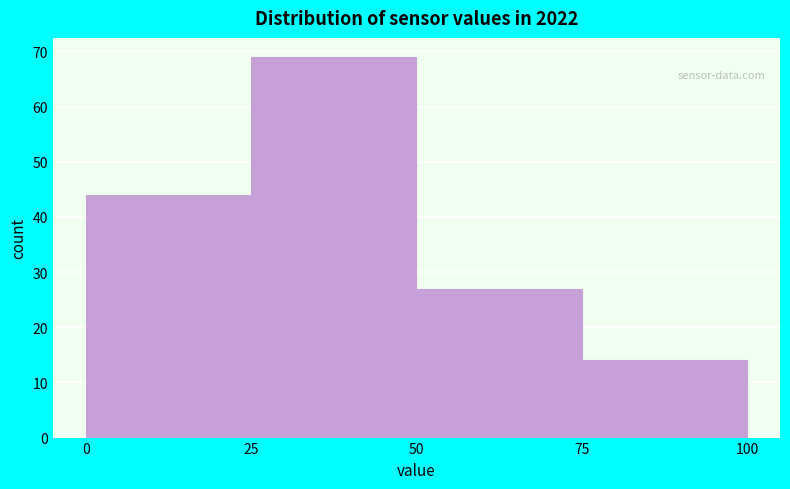

Which range on the x-axis has the tallest bar?

25 to 50